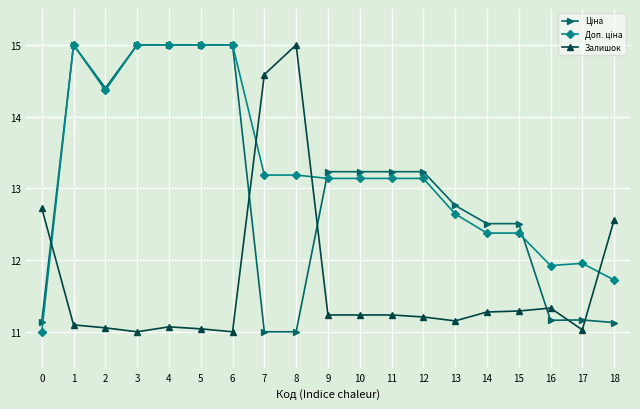

What is the value of the Залишок point at the 16th from the left?

11.3